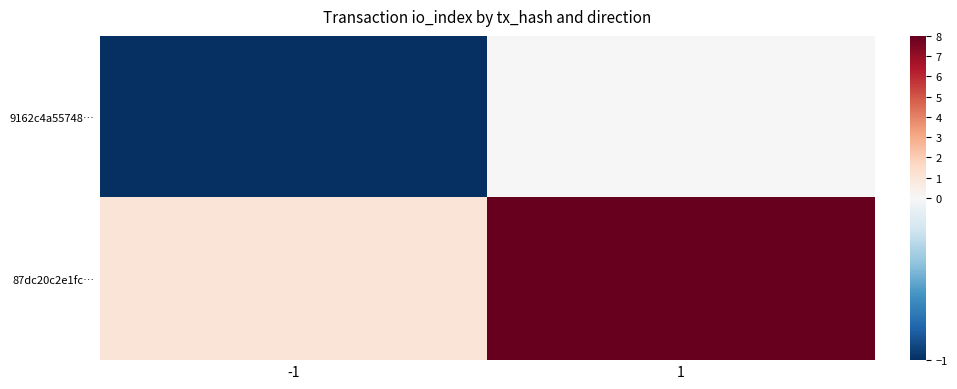

List the series in order of their peak value, highest first.

87dc20c2e1fc…, 9162c4a55748…